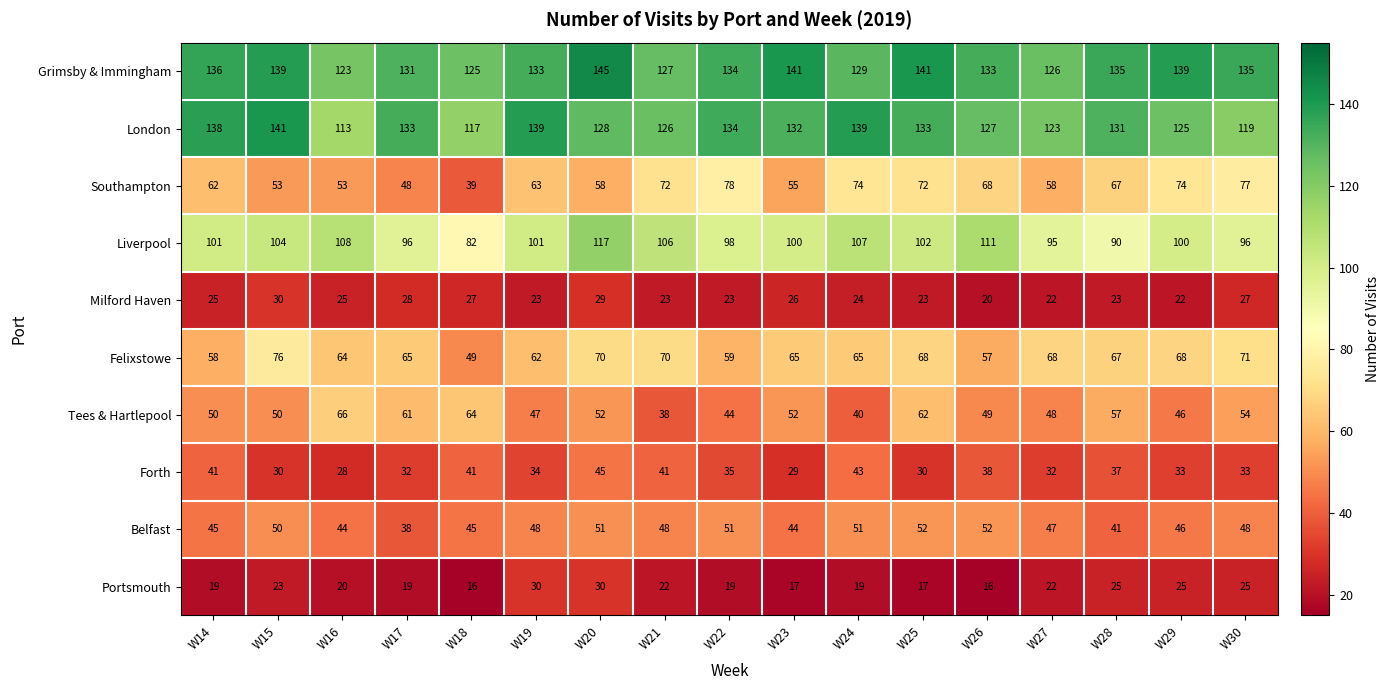

What is the difference between the highest and lowest values at W30?

110